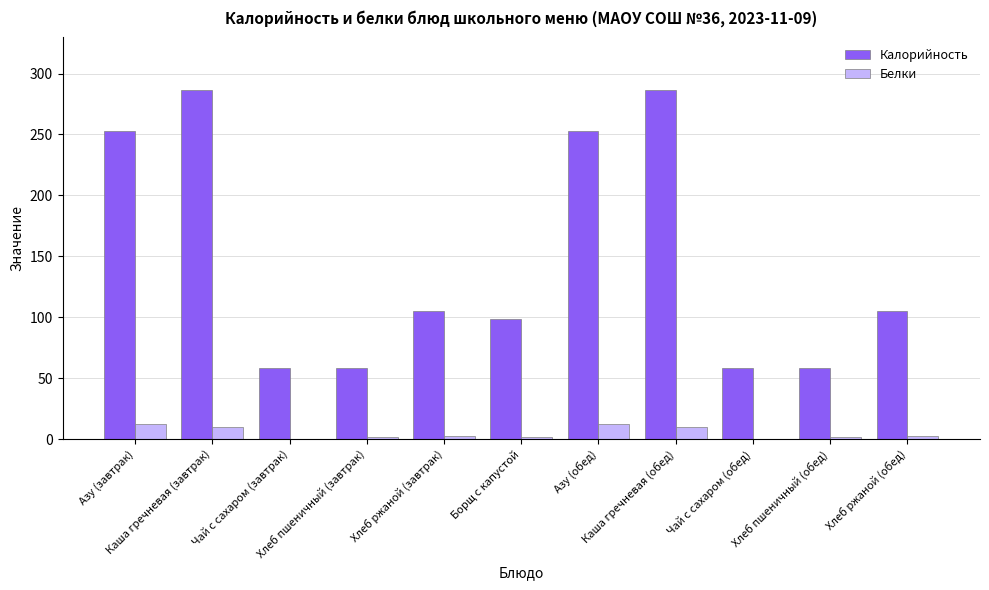

What is the sum of all Белки values?

55.6